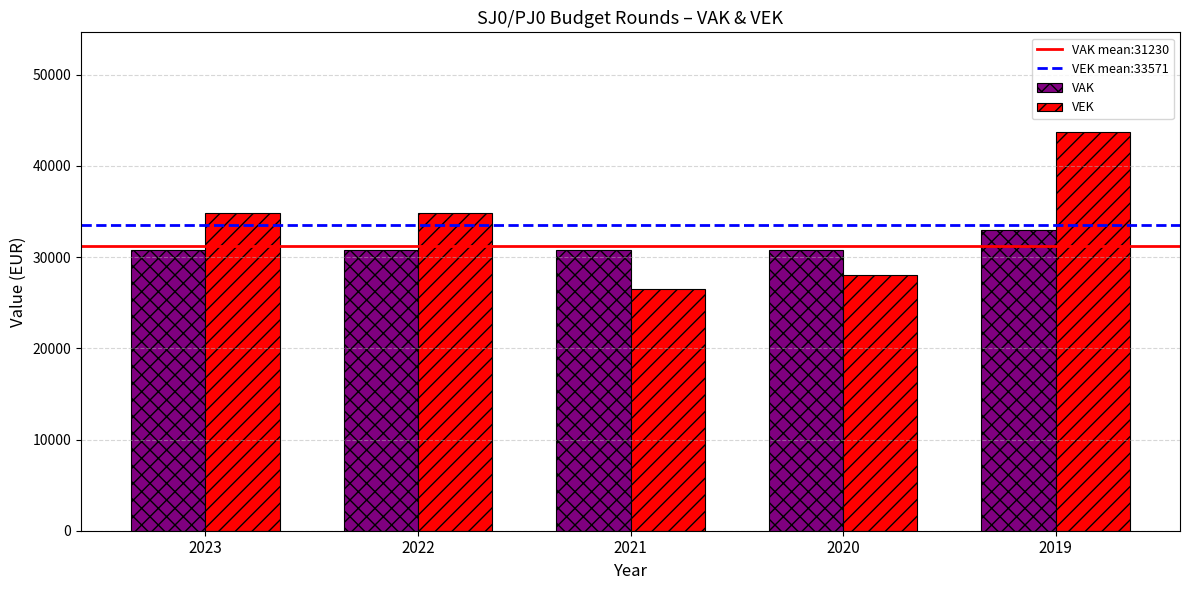

Rank the series by their maximum value, from lowest to highest.

VAK, VEK